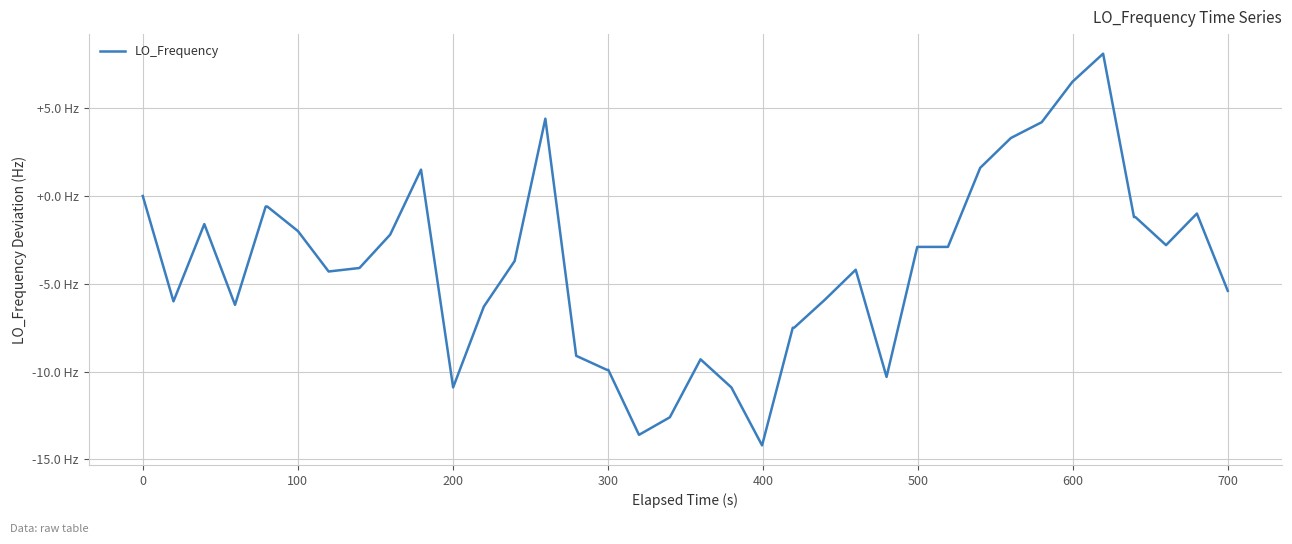

Does the chart have visible grid lines?

Yes